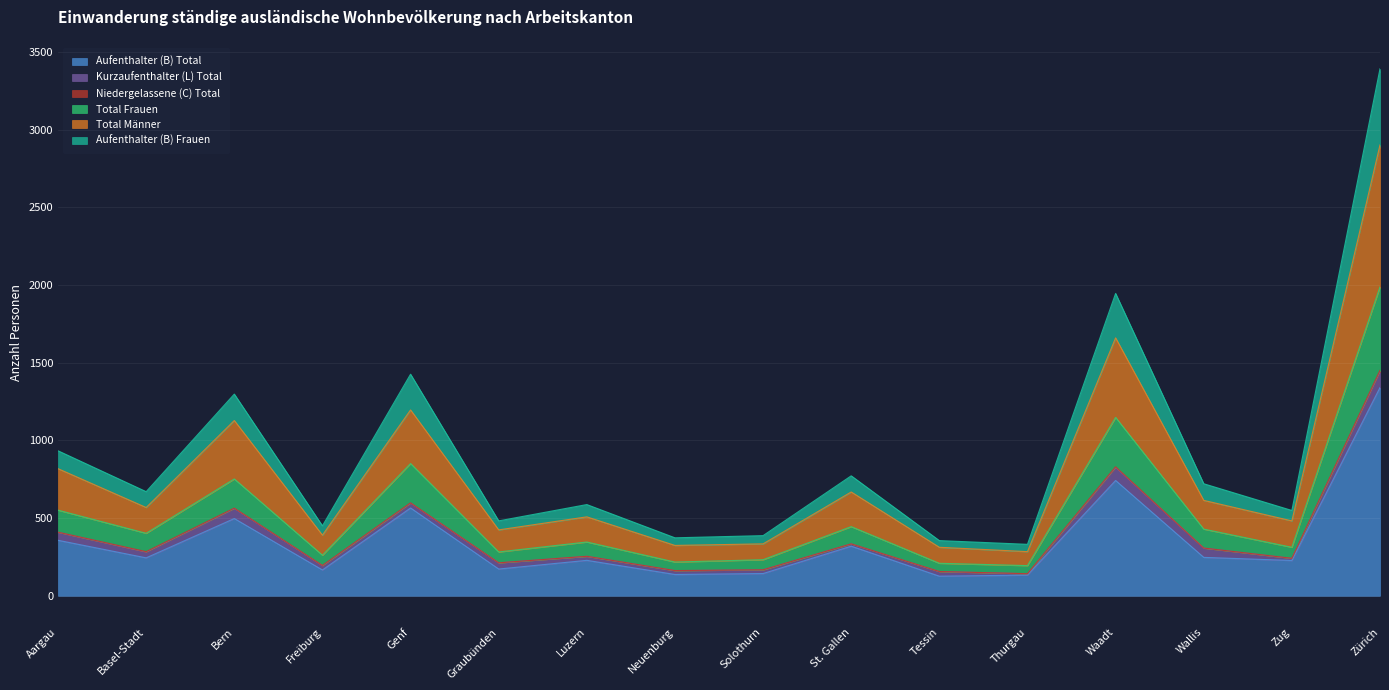

What is the label of the 8th point from the left?

Neuenburg